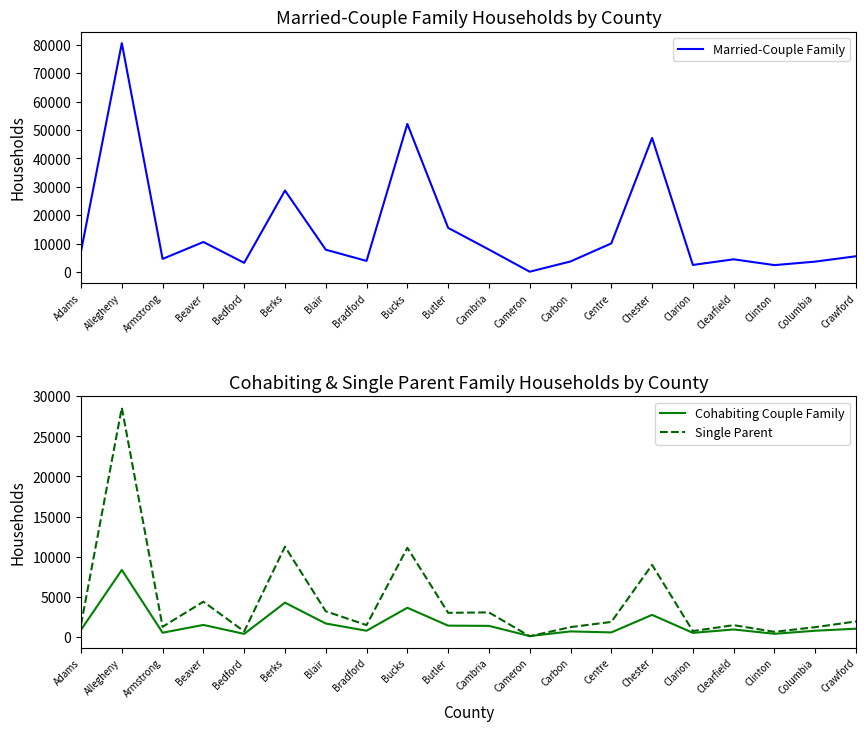

True or false: Cohabiting Couple Family and Married-Couple Family intersect in this chart.

False